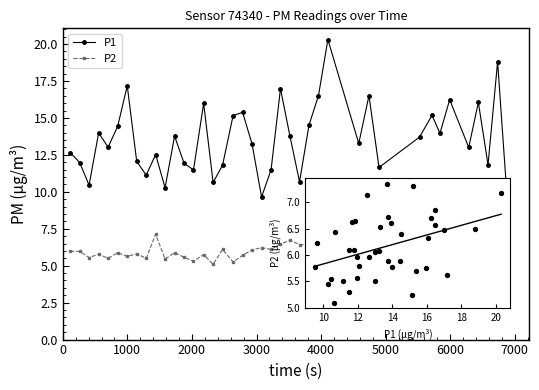

What are all the series names shown in the legend?

P1, P2